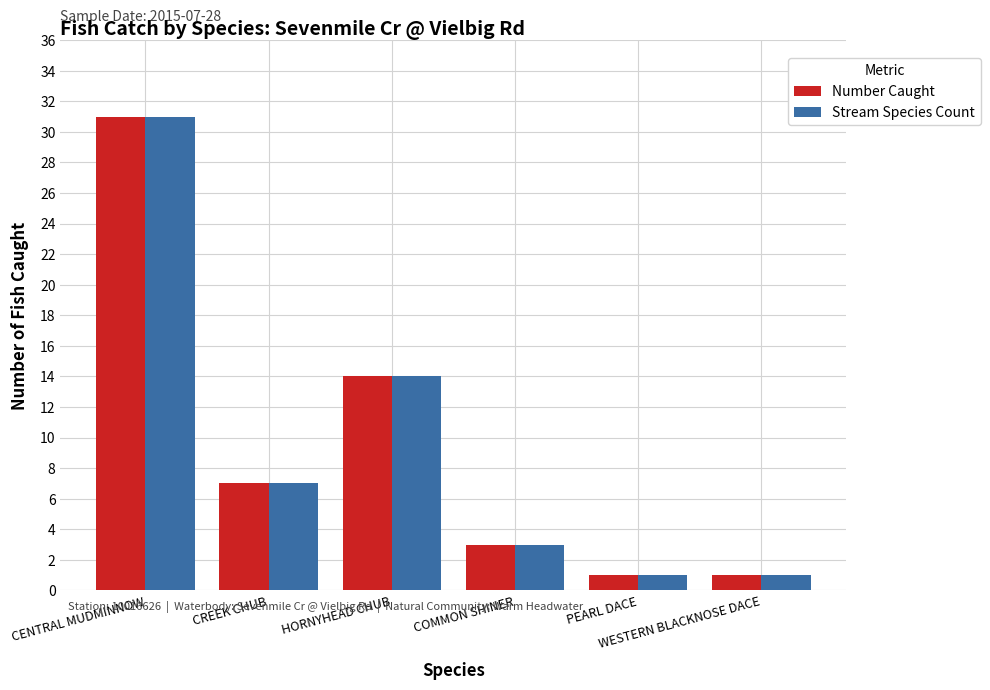

True or false: Stream Species Count has a value of 1 at WESTERN BLACKNOSE DACE.

True